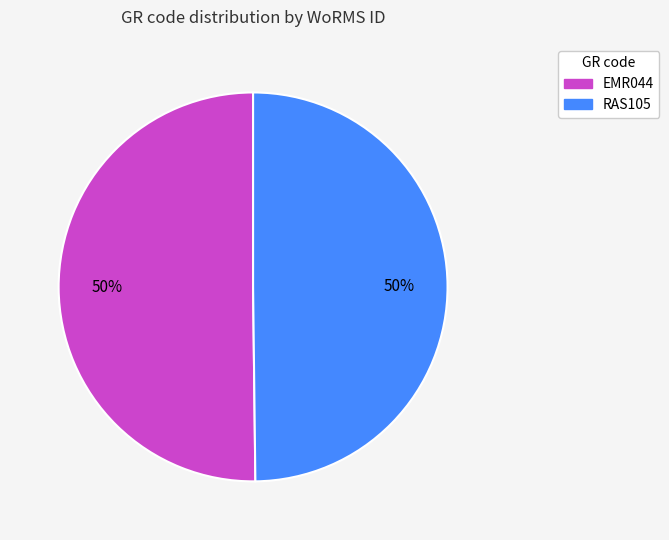

Is the sum of EMR044 and RAS105 greater than half?

Yes